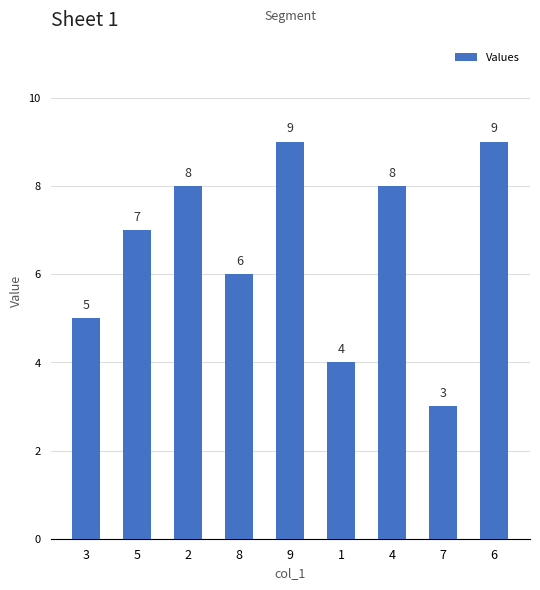

Which has a higher value, 6 or 7?

6